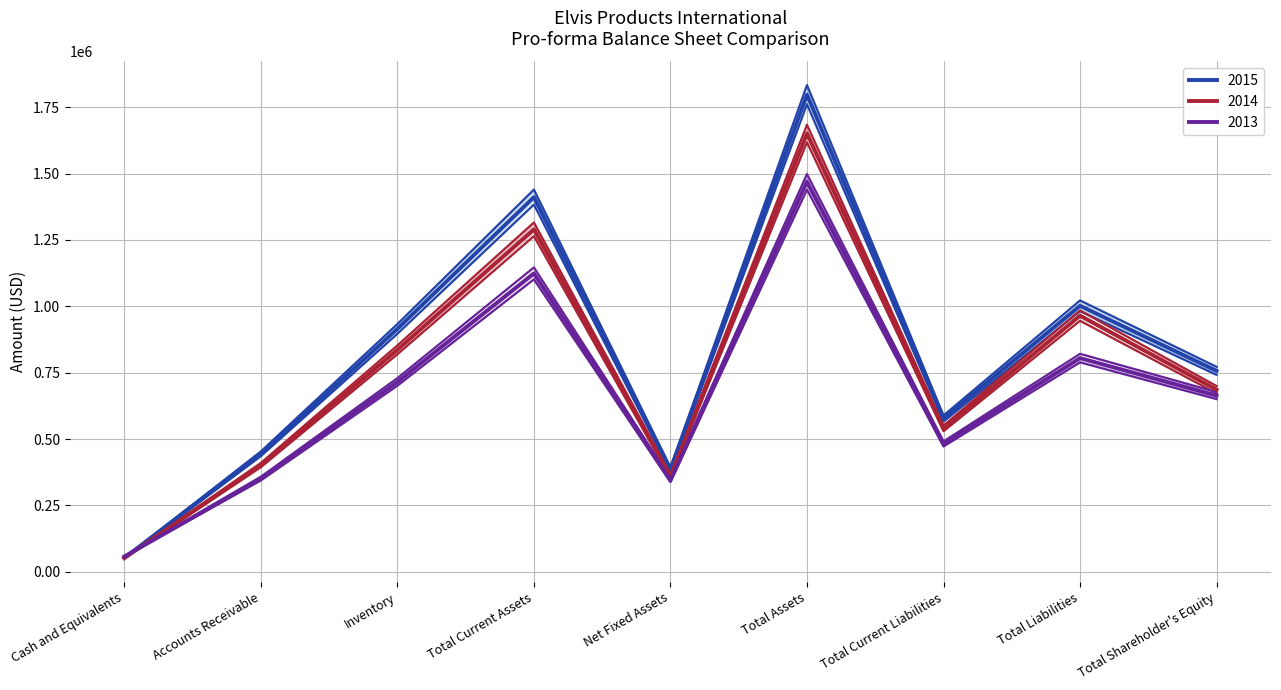

At Total Liabilities, list the series in order from largest to smallest.

2015, 2014, 2013